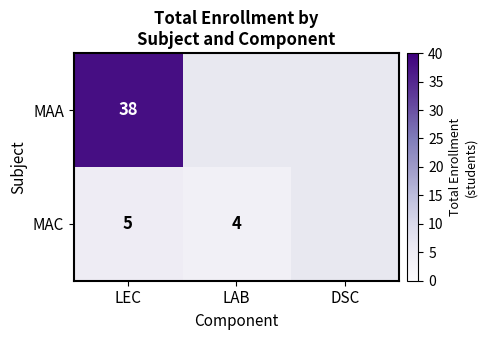

Between LAB and LEC, which is larger?

LEC